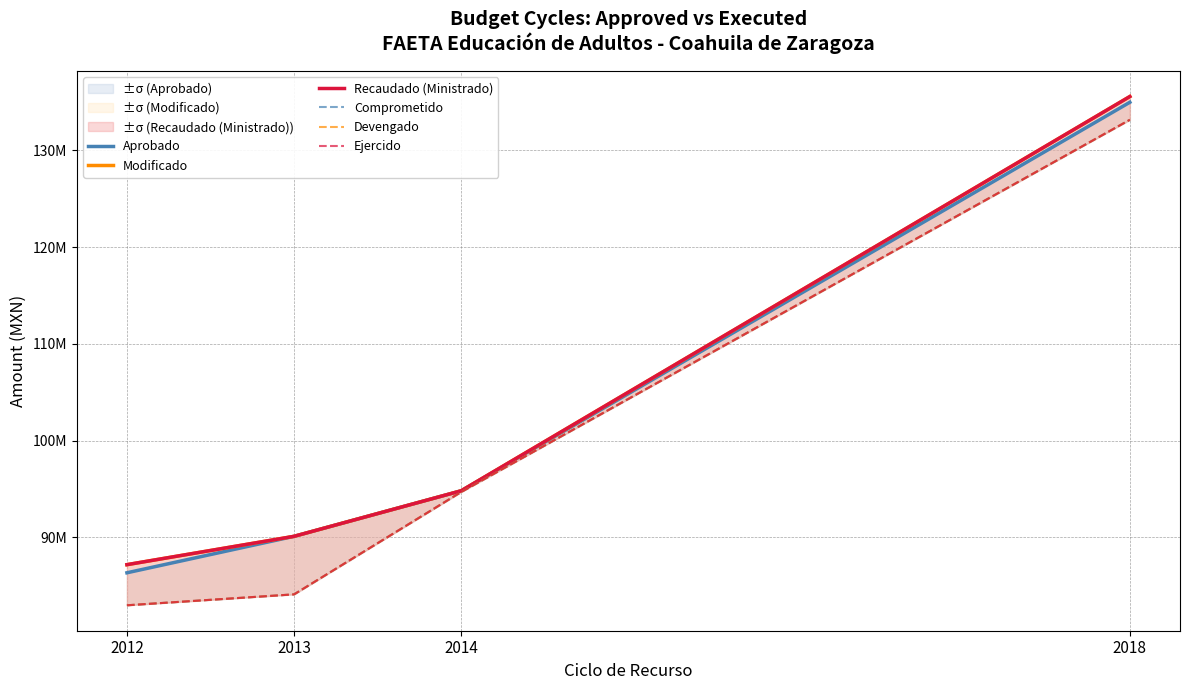

What is the lowest value of the Aprobado series?

86344816